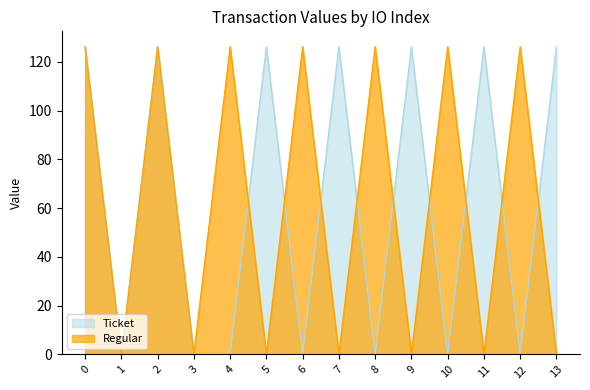

Is the value of Regular at 12 greater than the value of Ticket at 12?

Yes